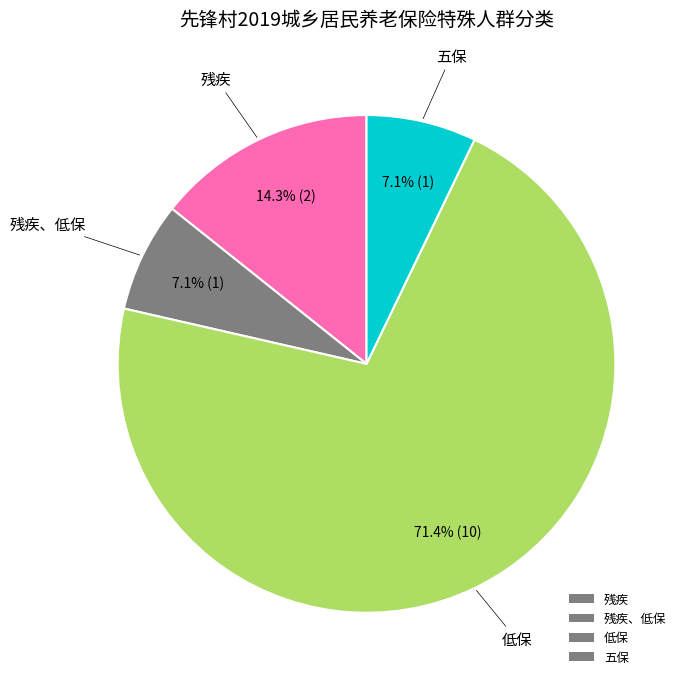

Which slice is the largest?

低保